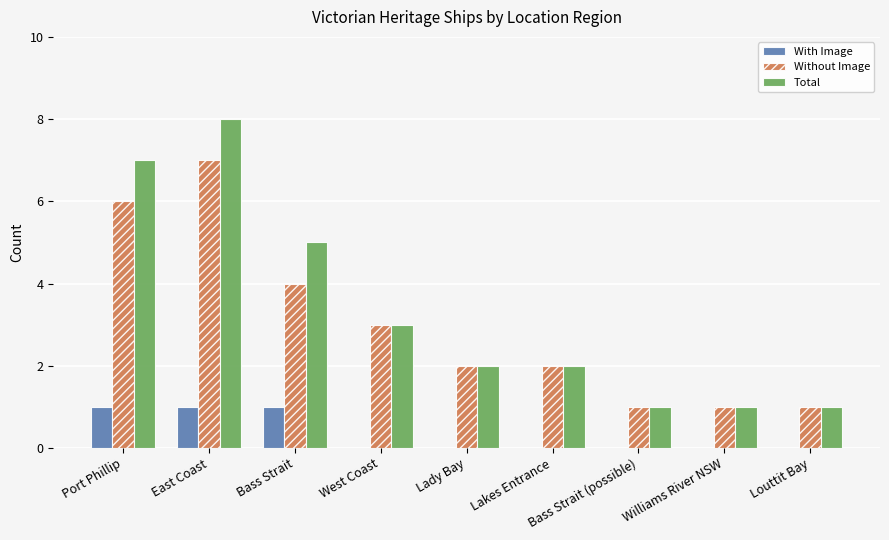

Is it true that Total equals 1 at Bass Strait (possible)?

True